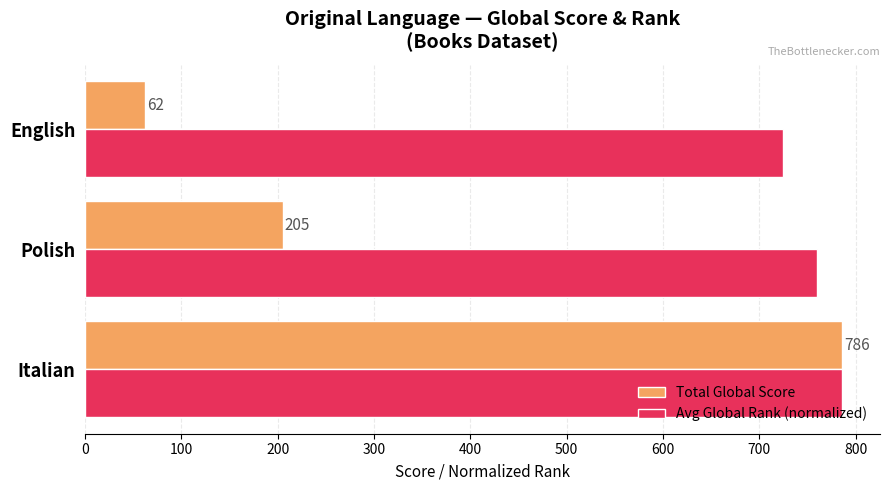

List the series in order of their overall mean, highest first.

Avg Global Rank (normalized), Total Global Score